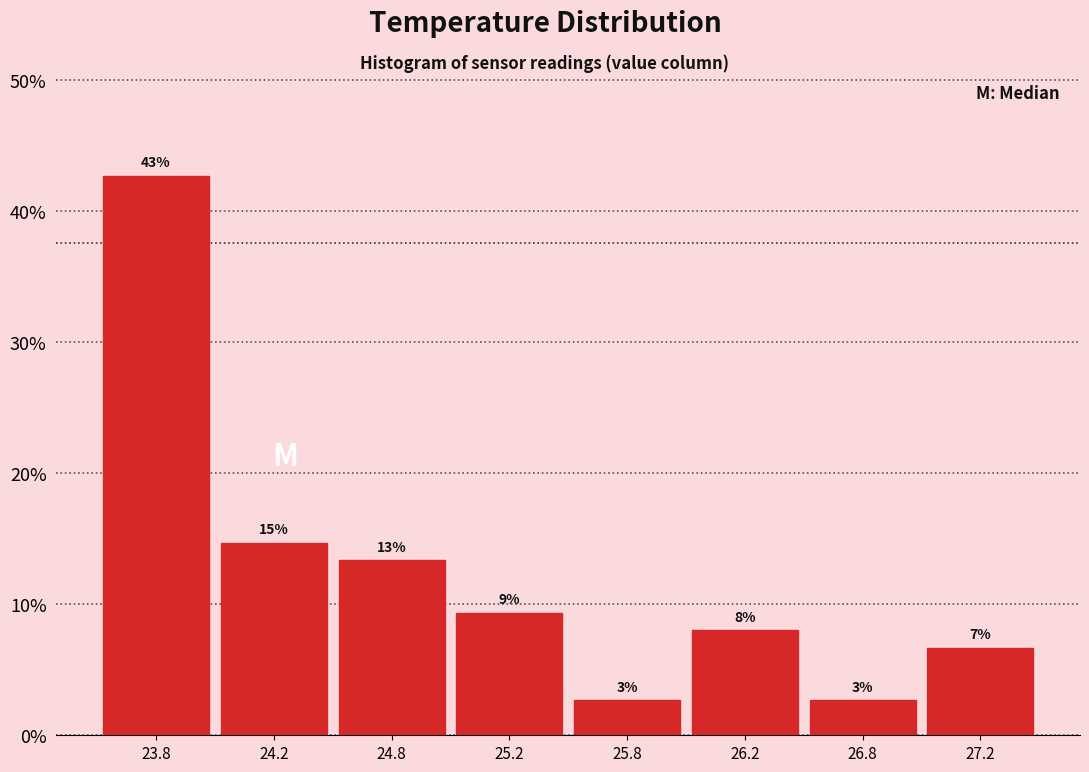

How many bars are there in total?

8